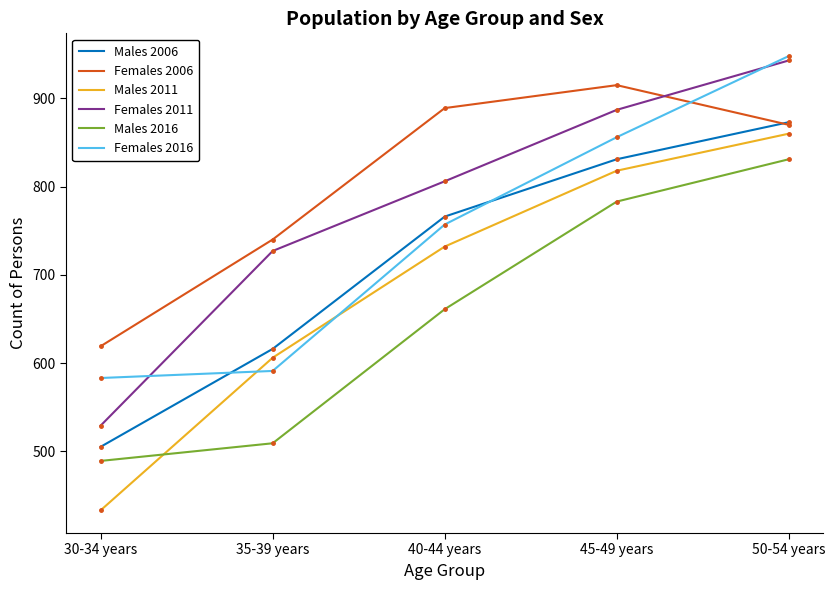

Rank the series by their maximum value, from highest to lowest.

Females 2016, Females 2011, Females 2006, Males 2006, Males 2011, Males 2016